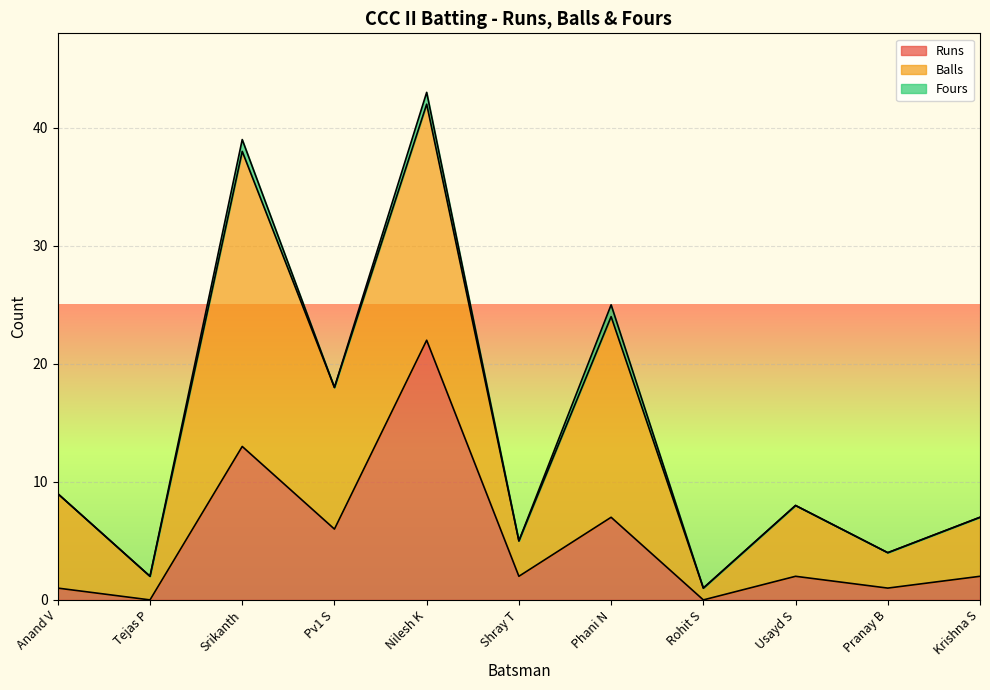

Where is the first local minimum for Balls?

Tejas P